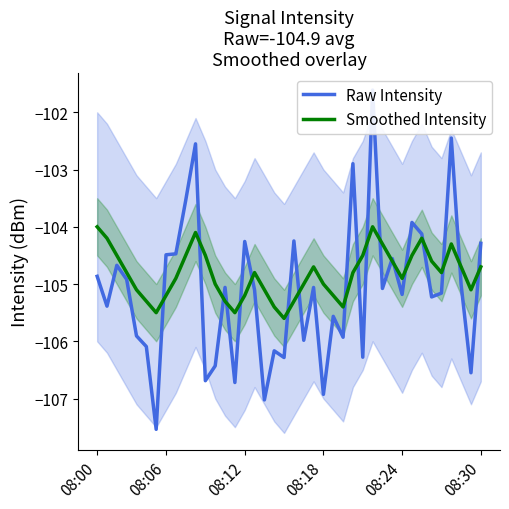

Is the value of Smoothed Intensity at 08:00 greater than the value of Raw Intensity at 35?

Yes